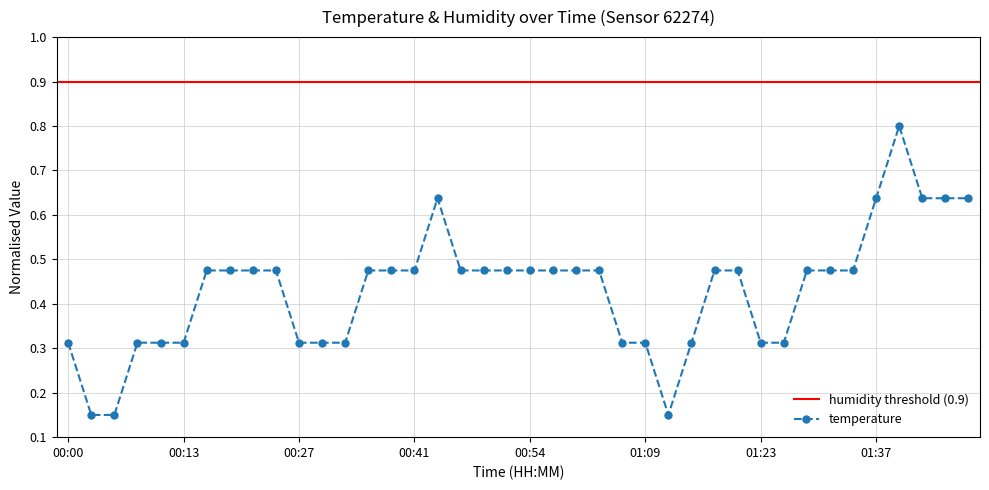

Between 00:32 and 00:05, which is larger?

00:32